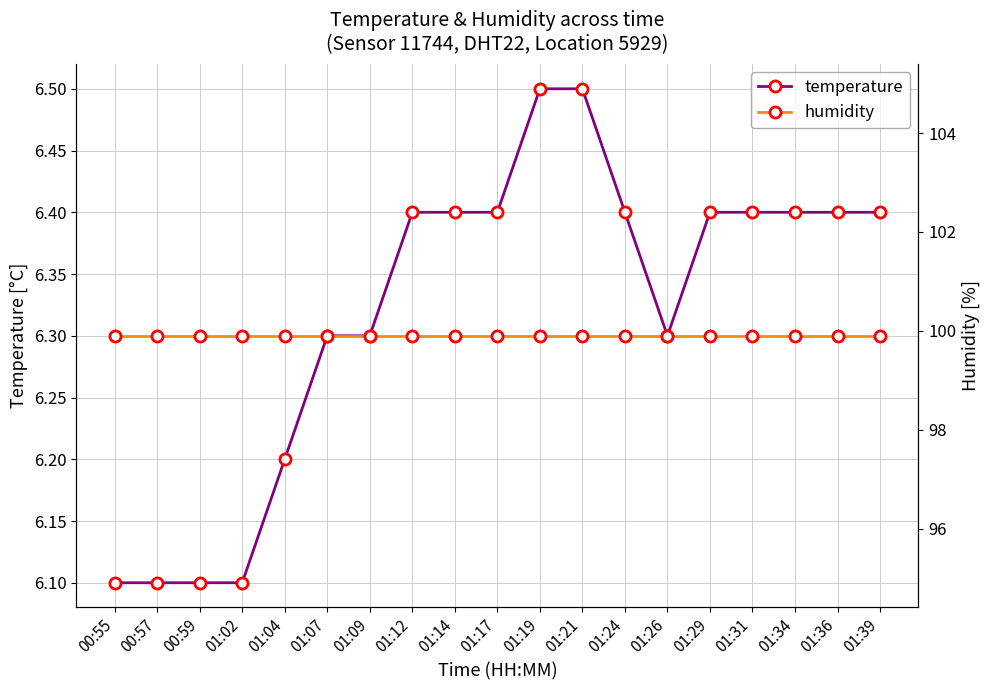

Is it true that humidity equals 99.9 at 01:19?

True